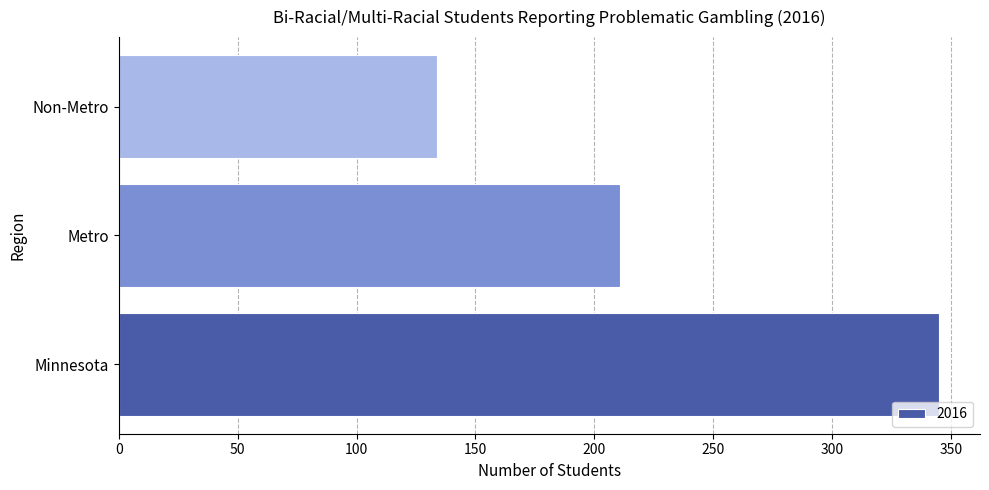

Which label corresponds to the largest value in the chart?

Minnesota